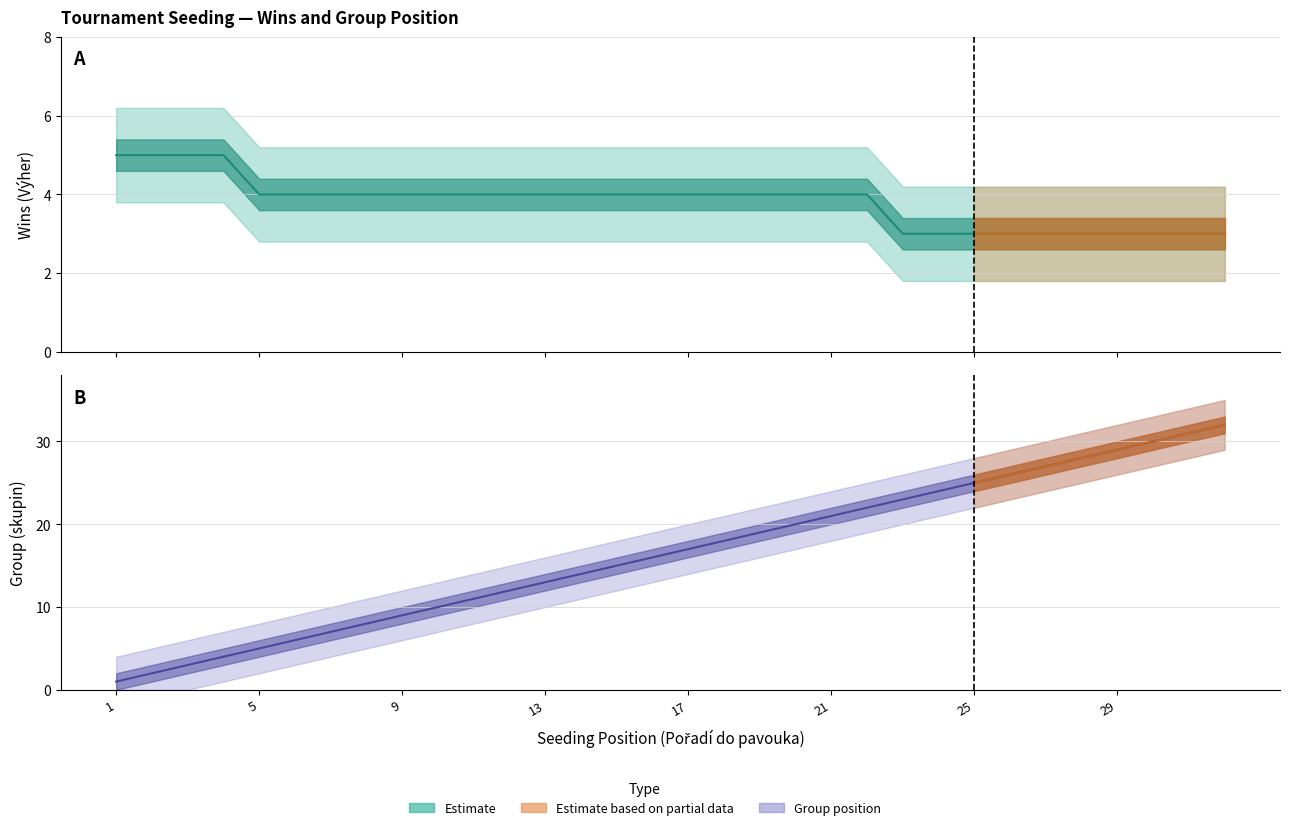

Between 11 and 19, which series saw the biggest shift?

Group (skupin)